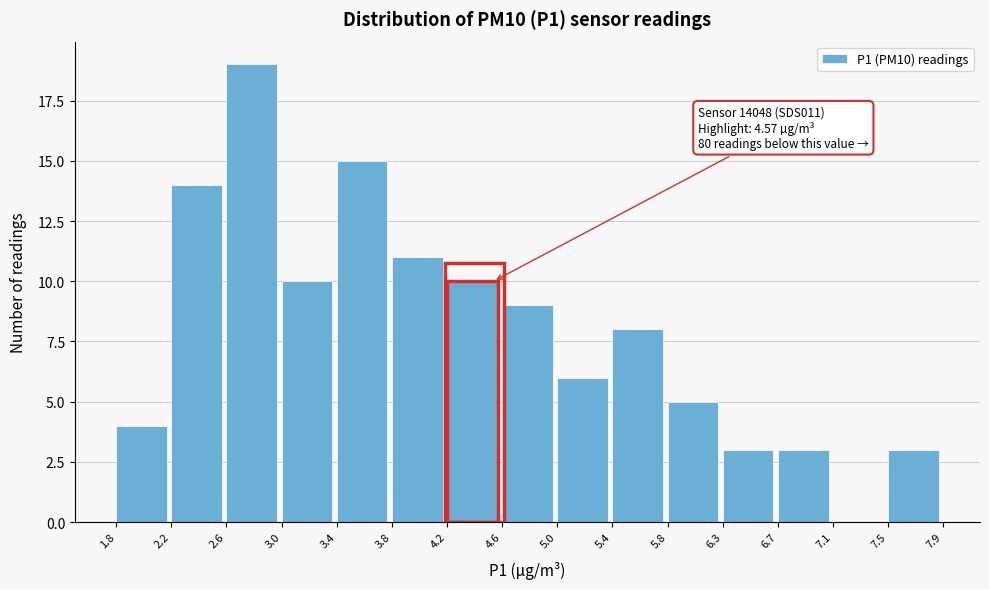

Which range on the x-axis has the tallest bar?

2.6 to 3.0